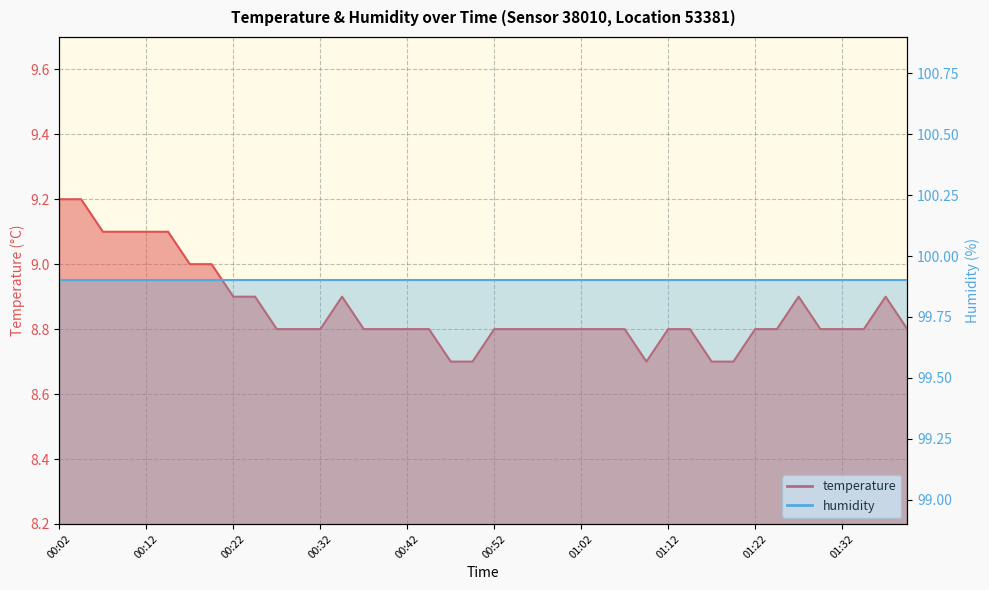

What is the difference between the values at 01:27 and 00:57?

0.1